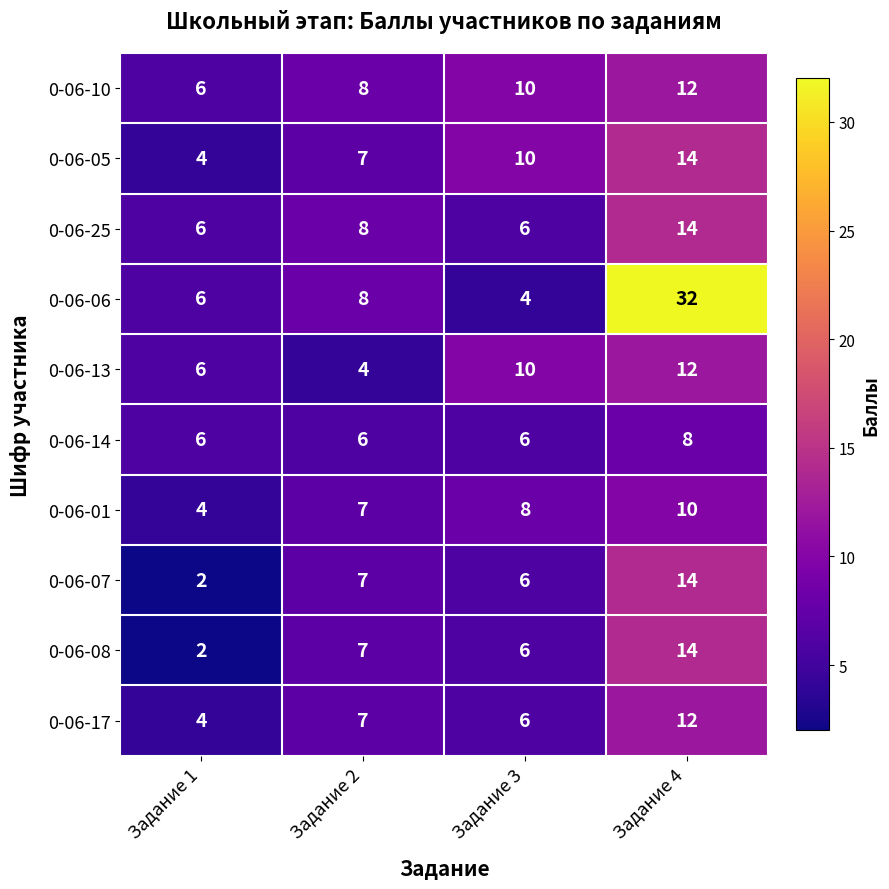

The value of 0-06-14 at Задание 2 is 3. True or false?

False